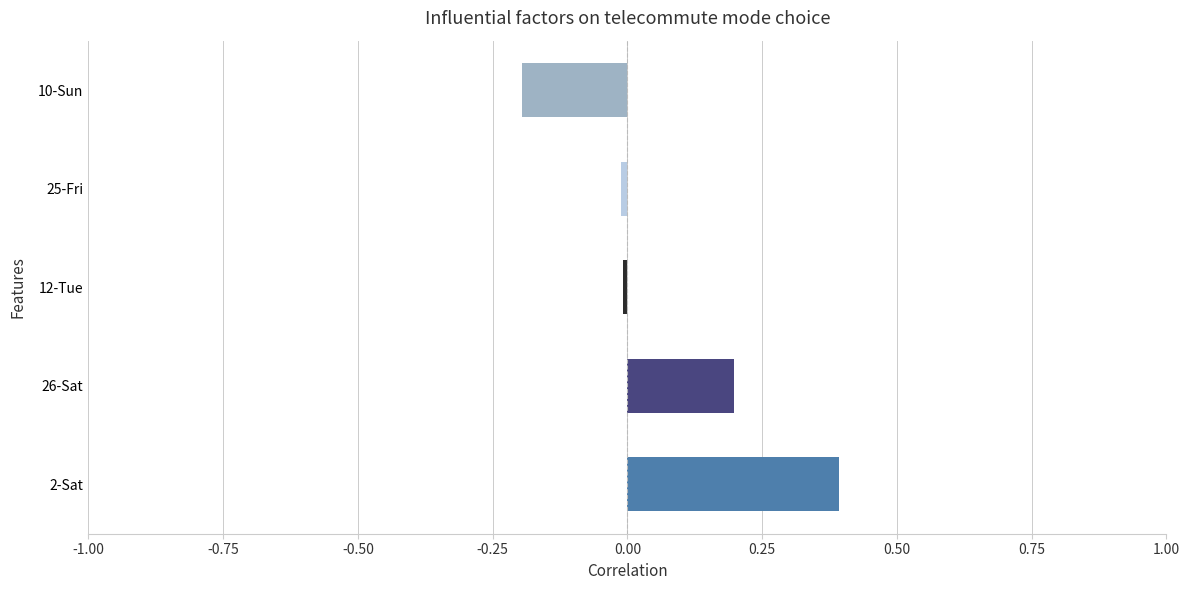

Count the number of categories in the chart.

5